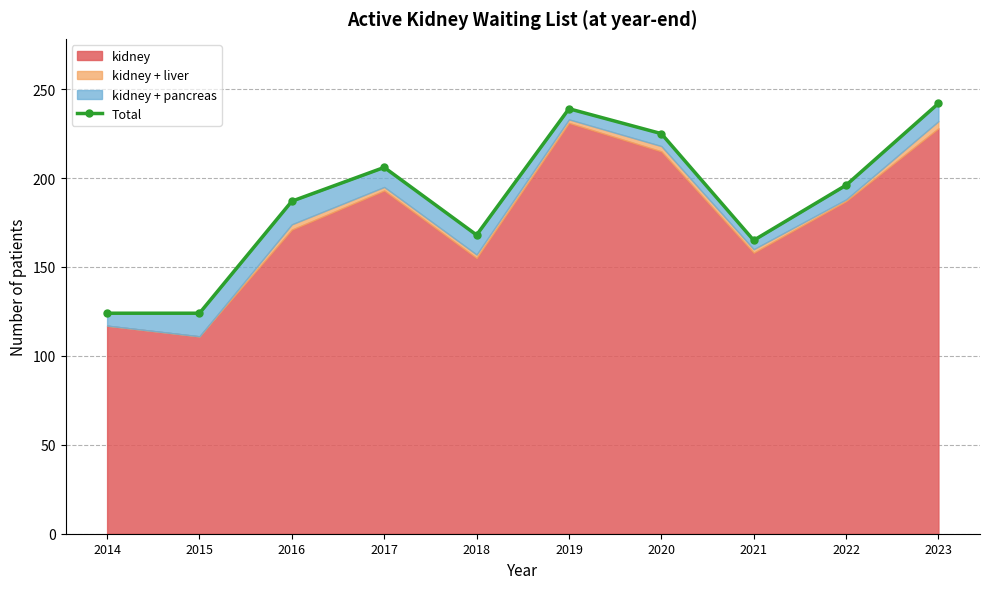

The chart shows a value of 61 at 2014. True or false?

False